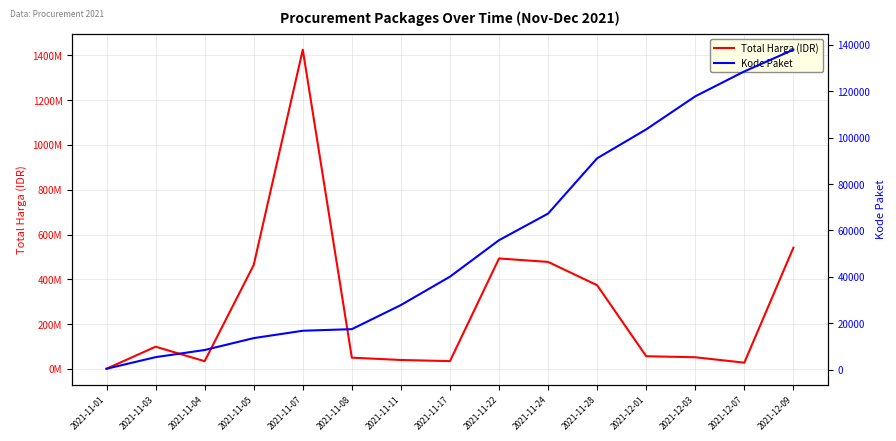

True or false: Kode Paket and Total Harga (IDR) intersect in this chart.

False